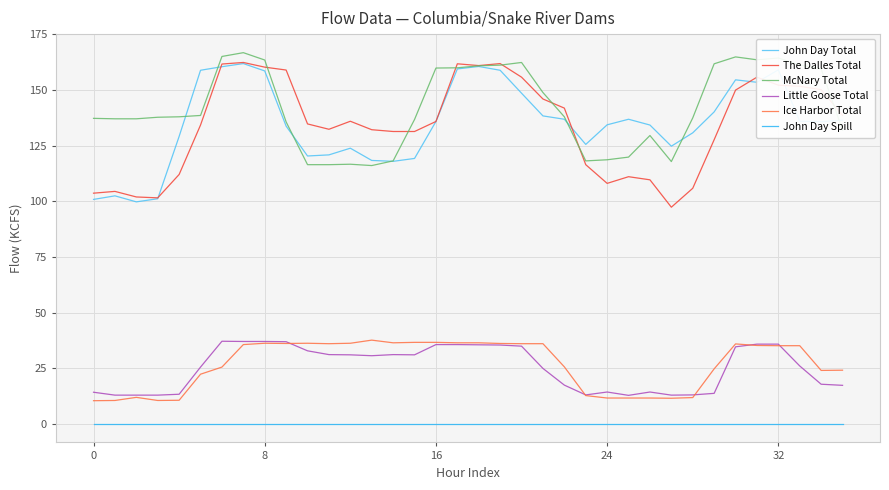

True or false: McNary Total and Little Goose Total intersect in this chart.

False